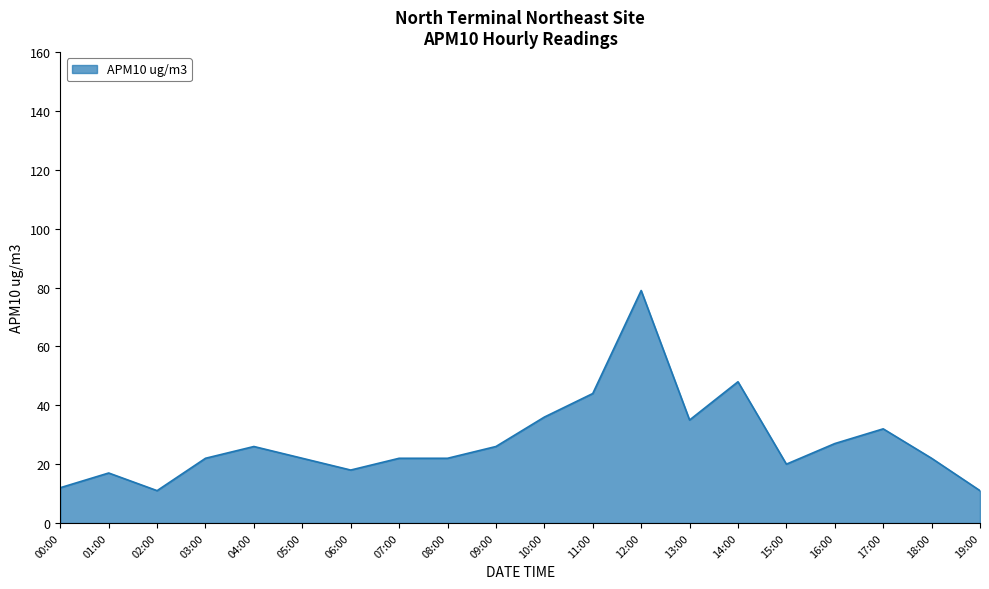

What is the smallest value displayed?

11